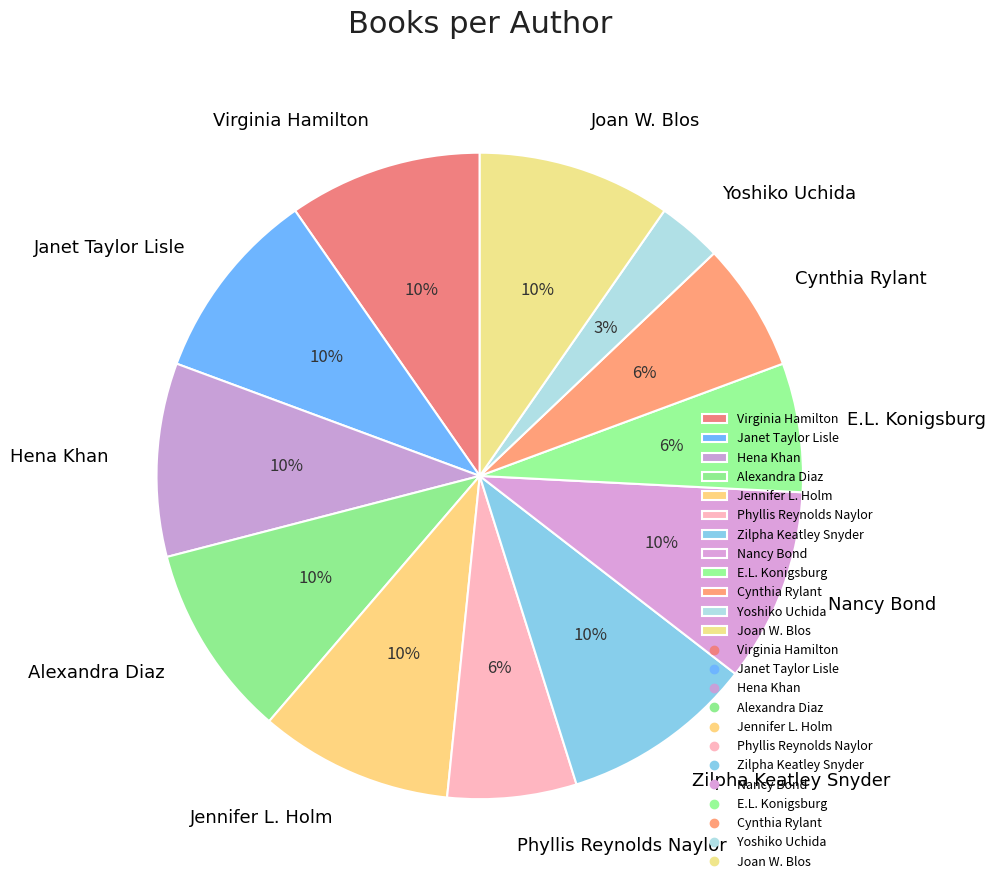

Which category has the smallest portion of the pie?

Yoshiko Uchida